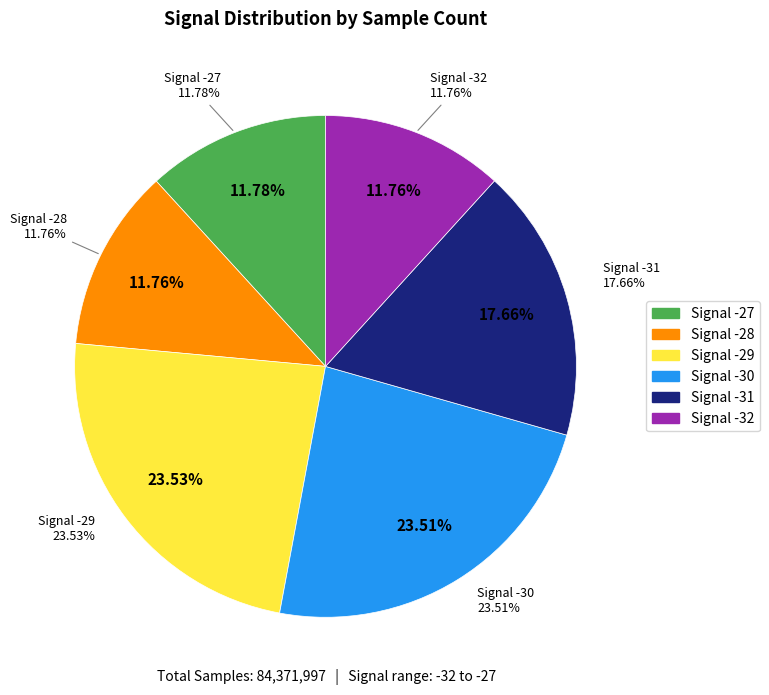

Does any single category account for the majority?

No